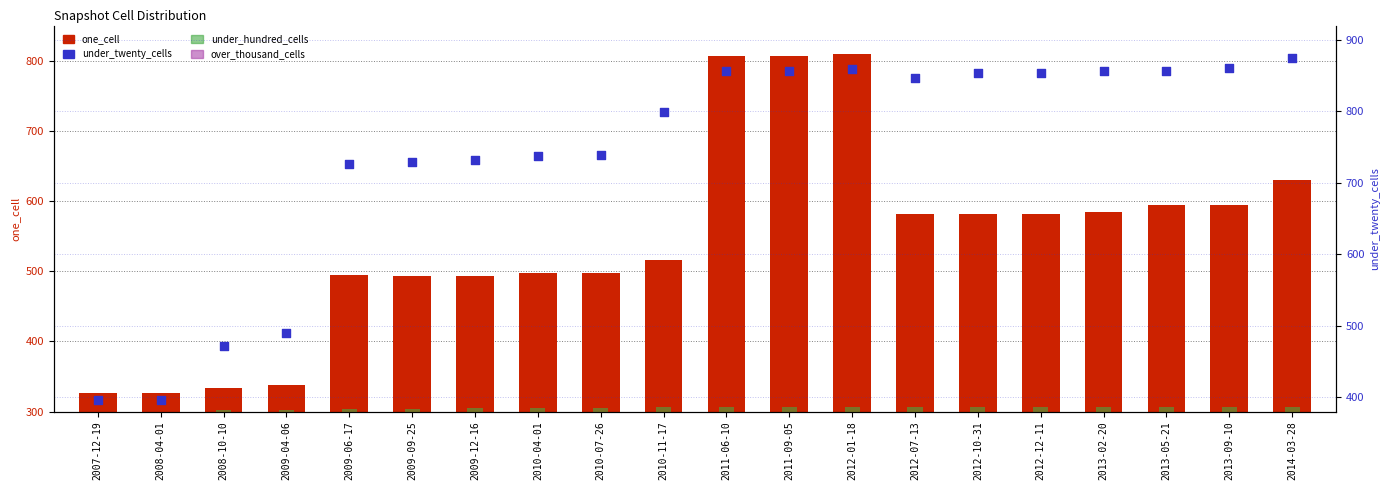

Which series reaches the maximum Y coordinate?

under_twenty_cells